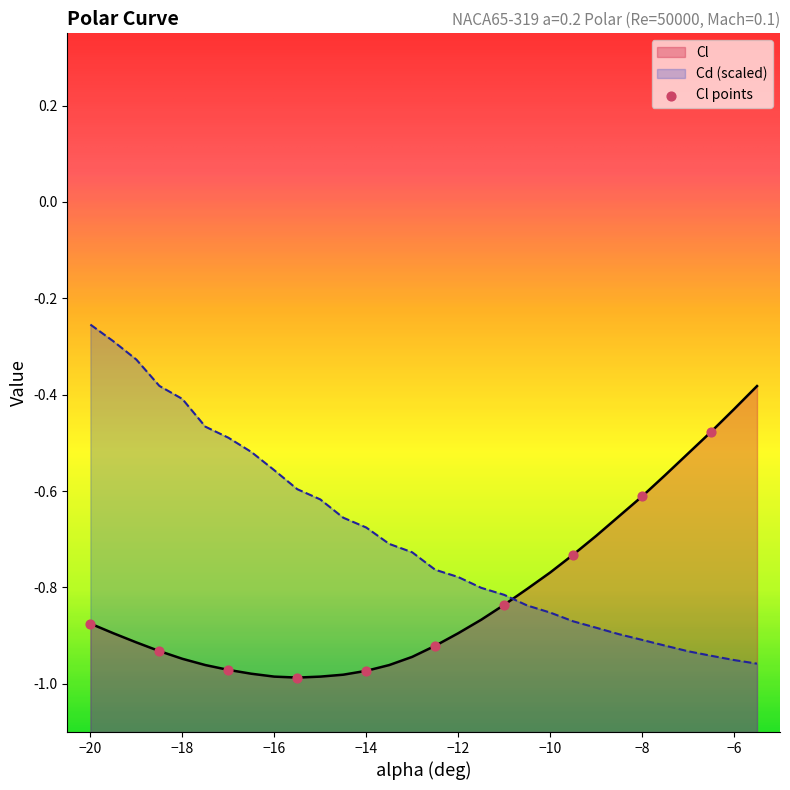

At which category is the sum across all series the highest?

-20